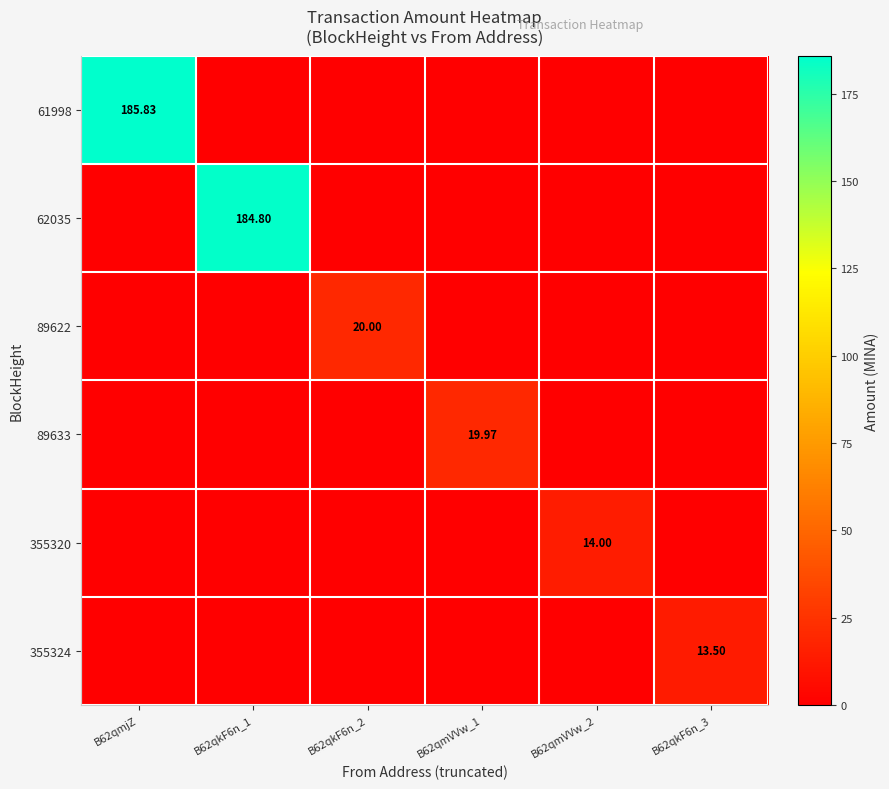

At which category is the sum across all series the highest?

B62qmjZ